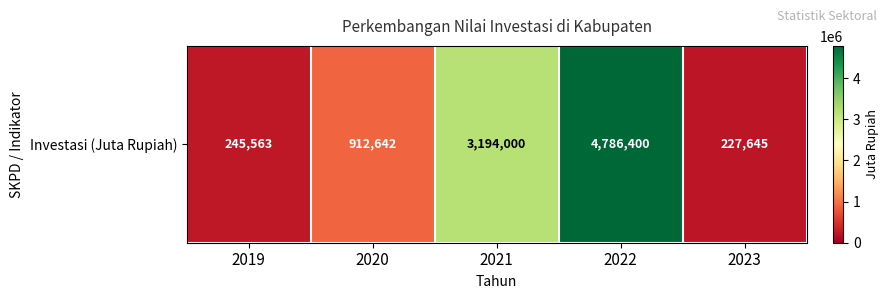

Reading right to left, transcribe all the data shown in this chart.

2023=227645	2022=4786400	2021=3194000	2020=912642	2019=245563